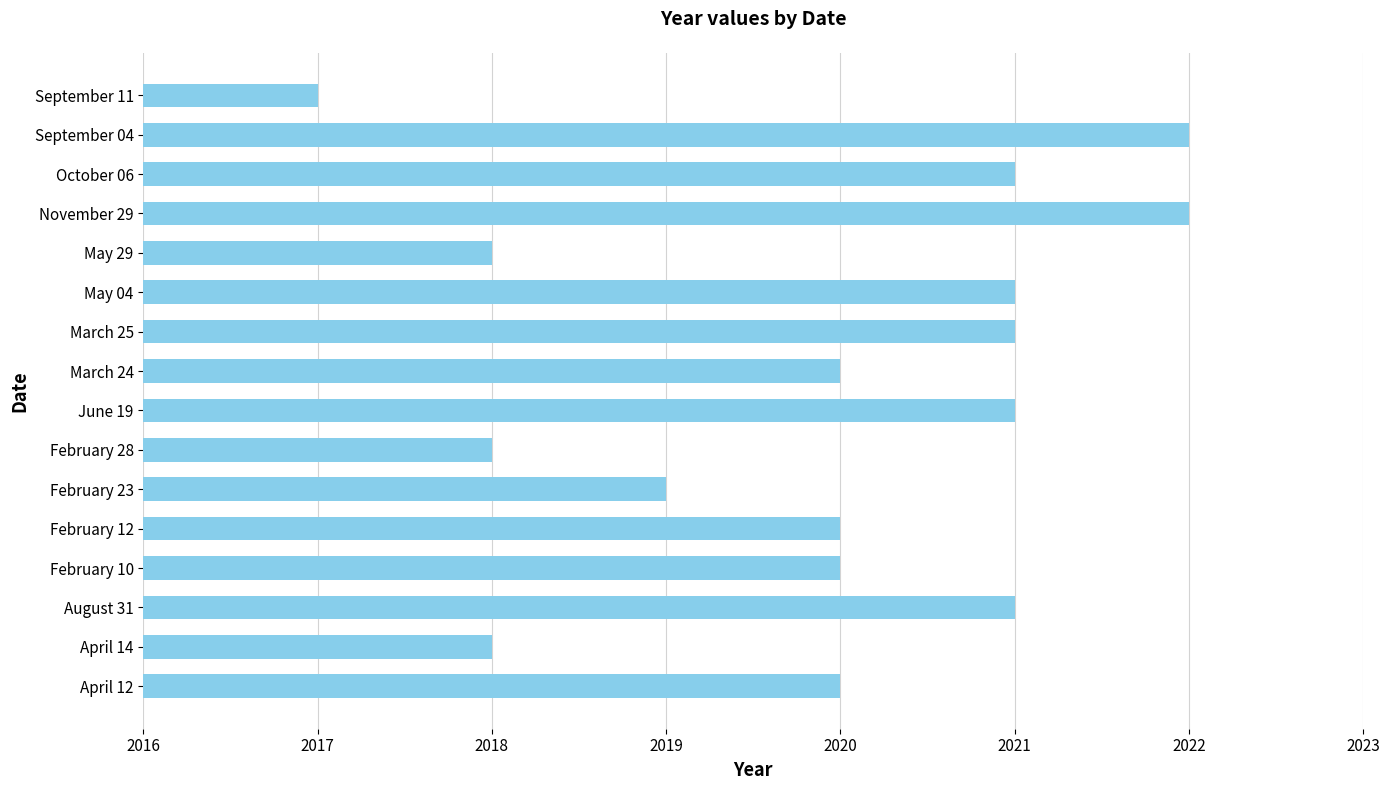

Approximately how many times larger is the value at February 23 compared to April 12?

1.0